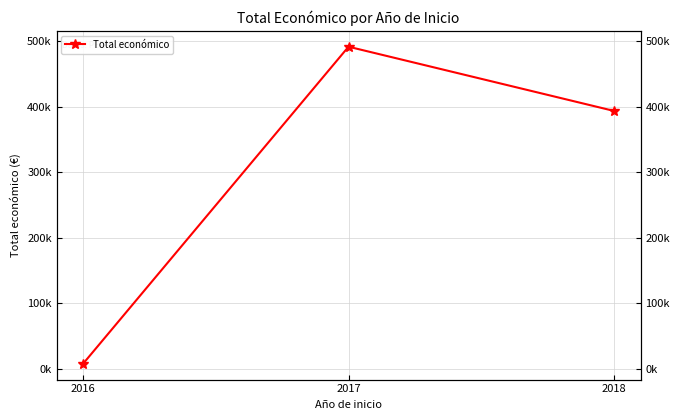

How many values are between 7980 and 491483?

3